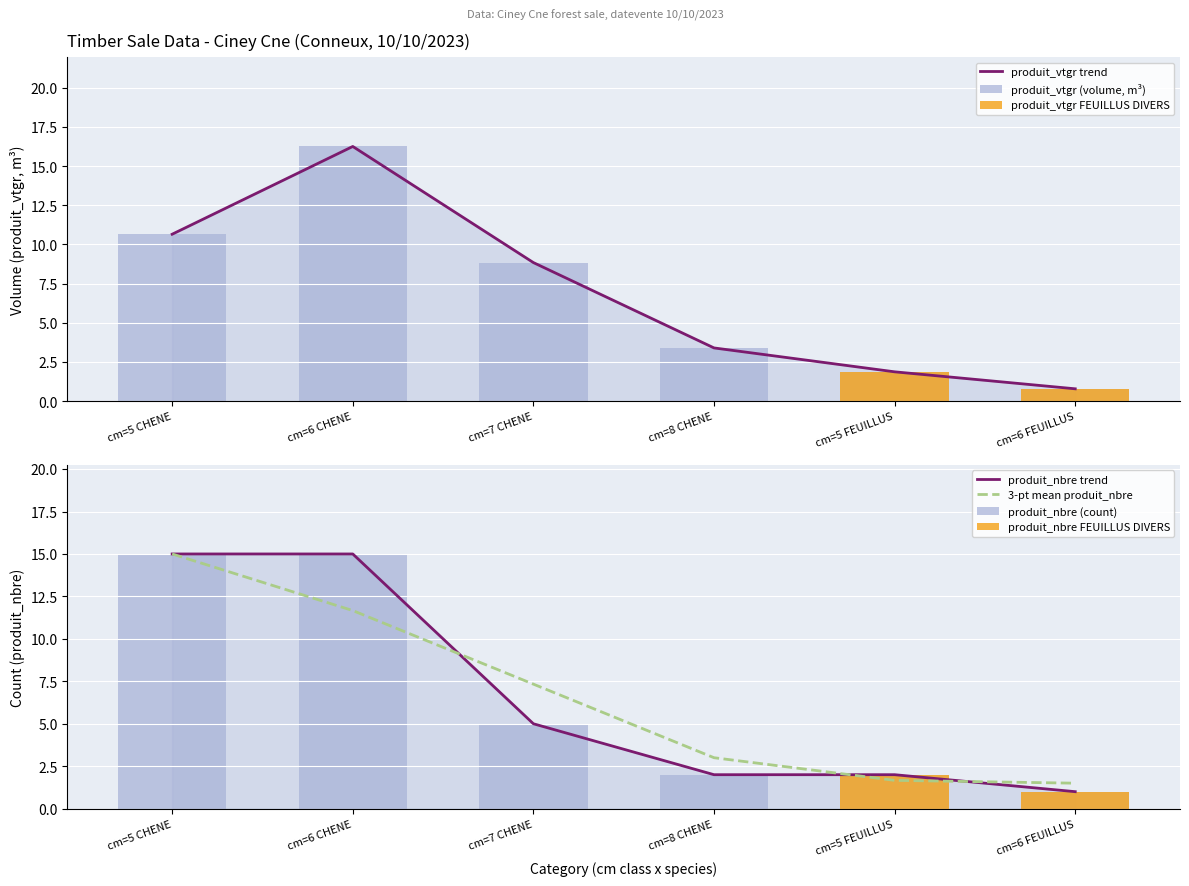

What value does the produit_nbre series have at cm=7 CHENE?

5.0